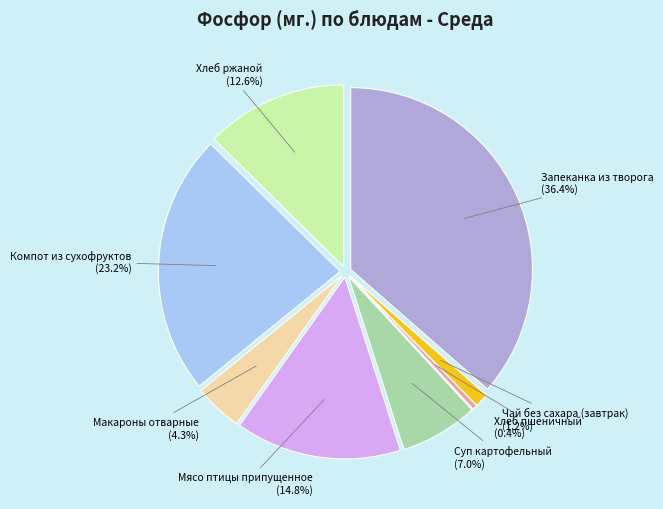

True or false: Запеканка из творога accounts for 36% of the total.

True